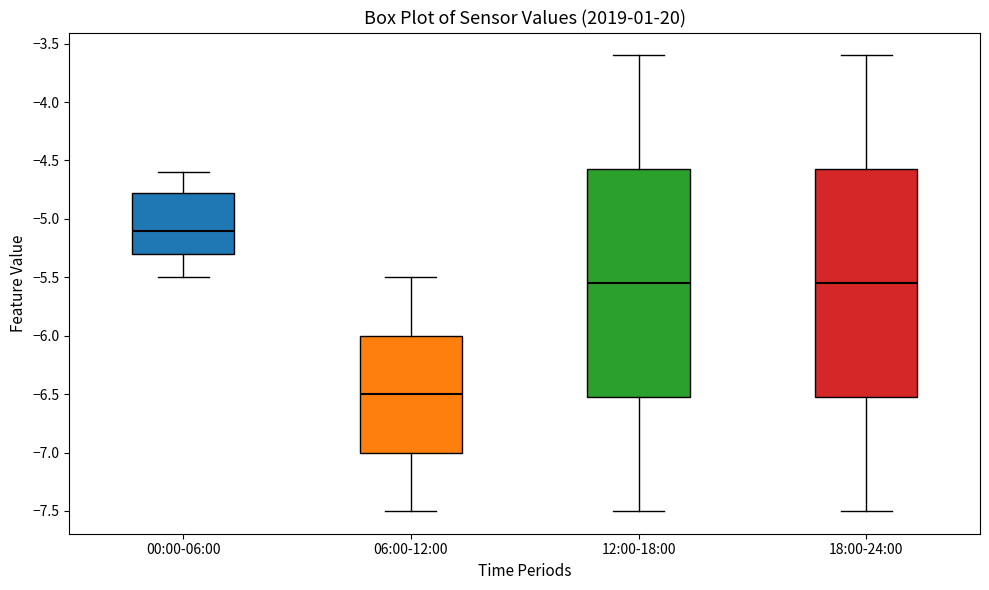

Which box's median line is the highest?

00:00-06:00